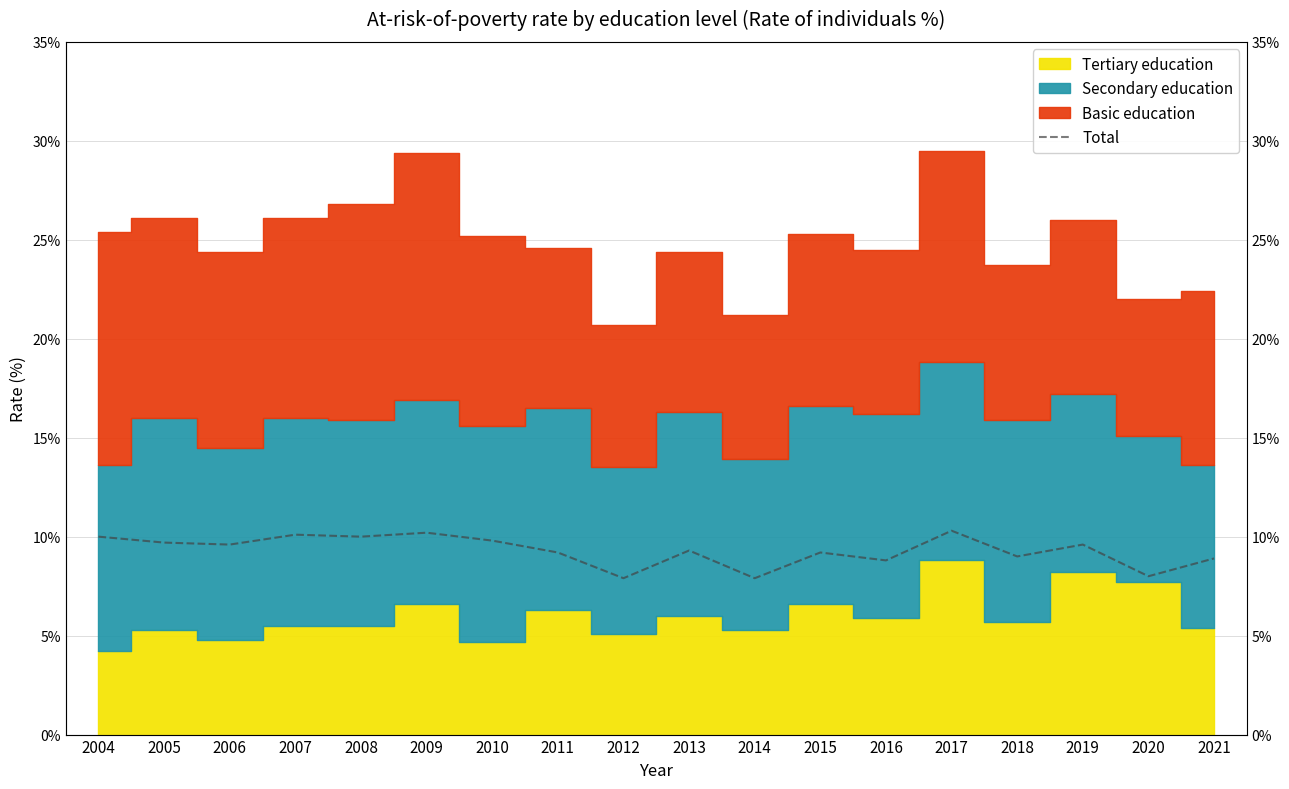

True or false: the data shows 4.0 at 2006.

False